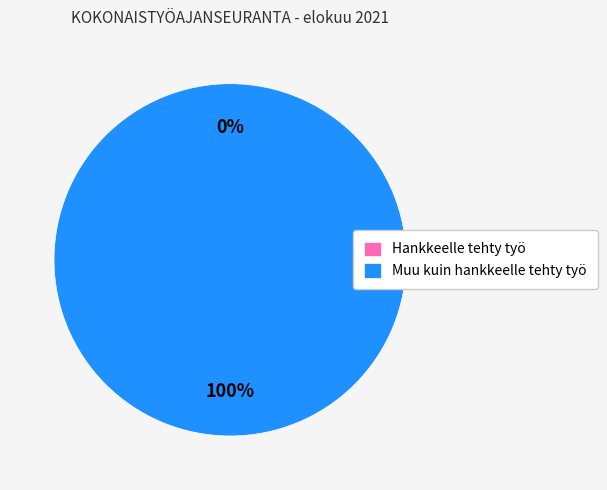

True or false: Hankkeelle tehty työ accounts for 0% of the total.

True